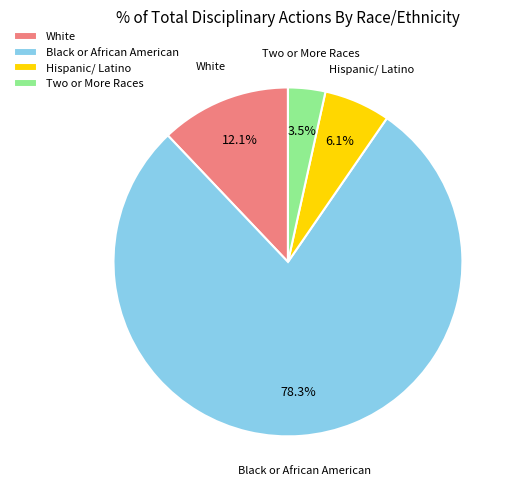

What is the ratio of the value at Two or More Races to the value at Hispanic/ Latino?

0.6